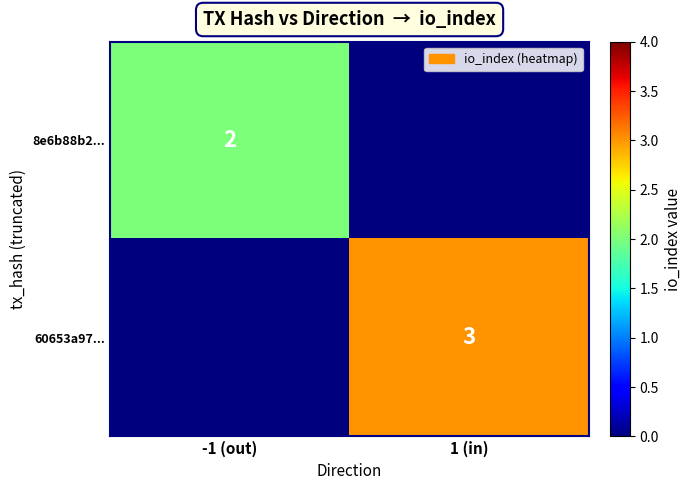

True or false: 60653a97... has a value of 3 at 1 (in).

True